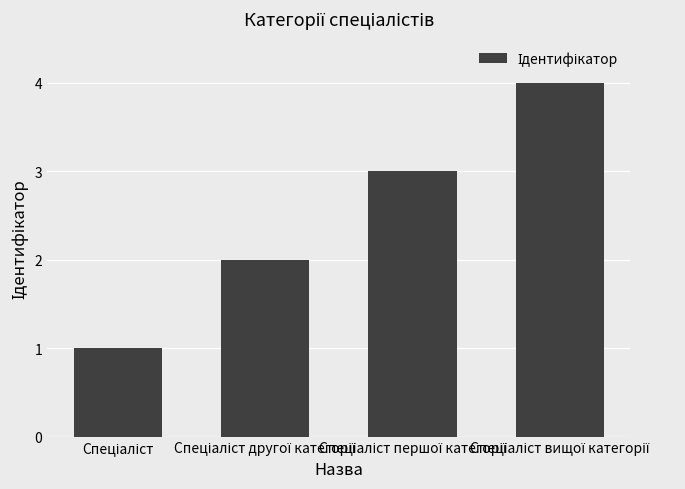

Are the bars horizontal?

No